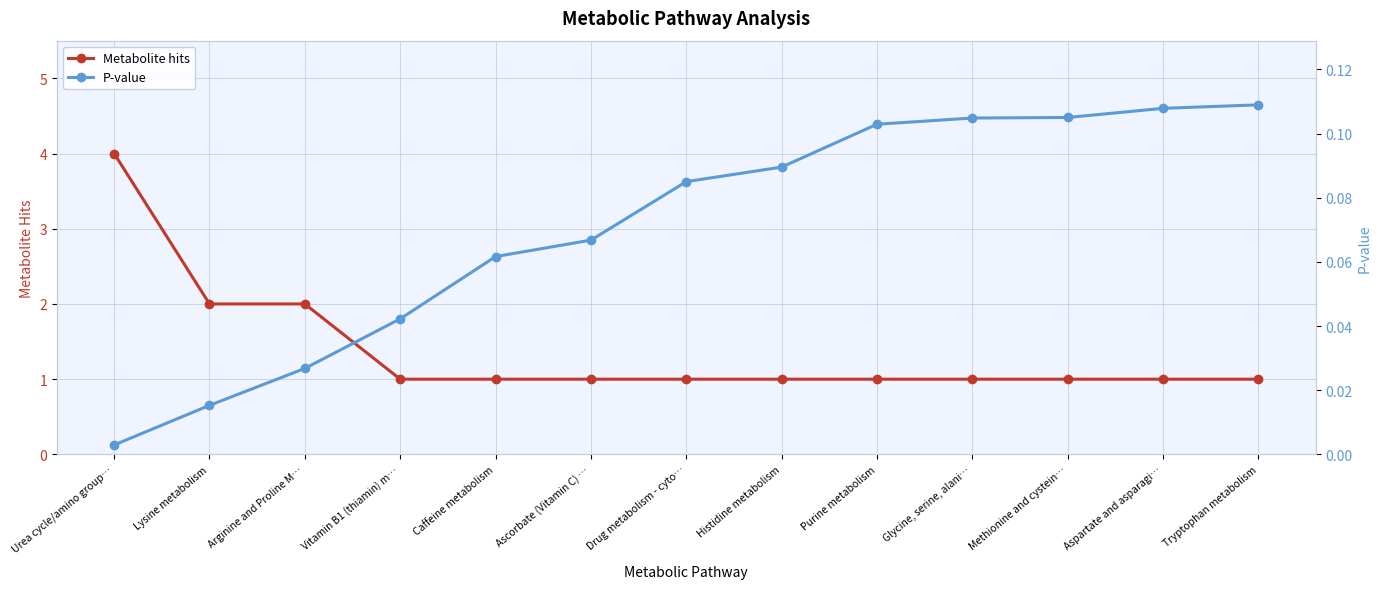

How many lines are shown in the chart?

2